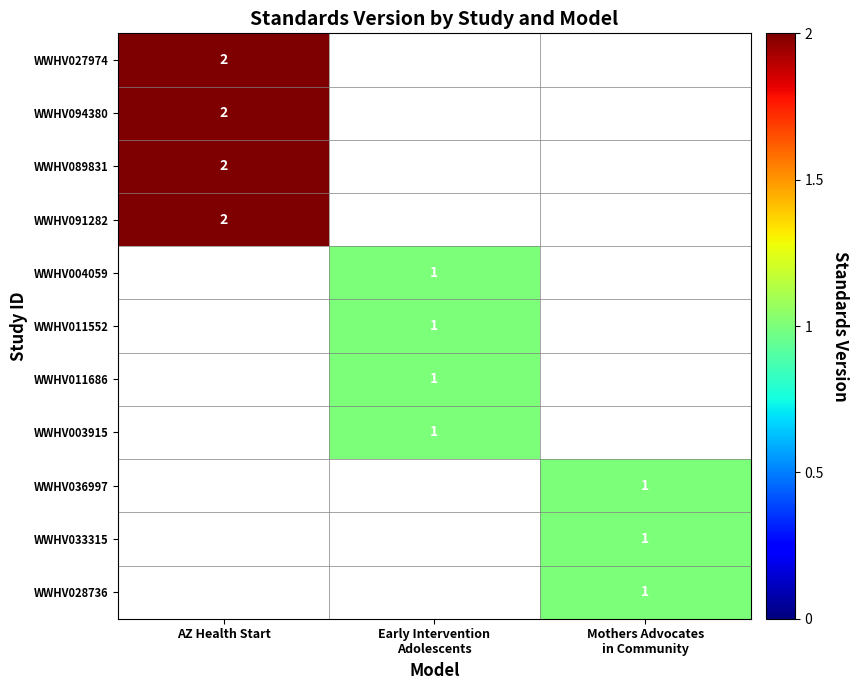

The WWHV091282 series shows 2 at AZ Health Start. True or false?

True